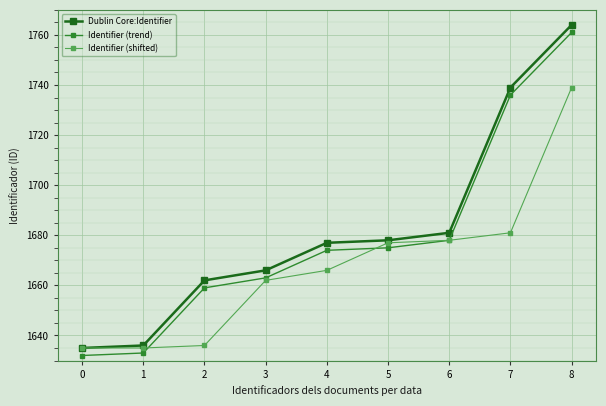

True or false: Identifier (trend) and Dublin Core:Identifier intersect in this chart.

False